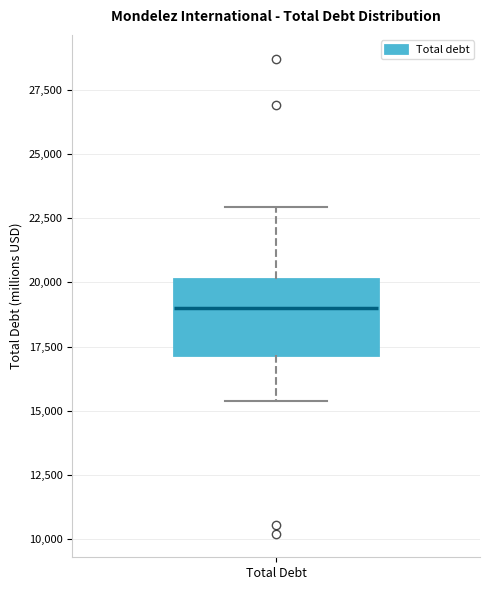

Where does the lower whisker of the box for Total Debt end on the y-axis? The values are not printed on the chart, so give them approximately, as read against the axis.

15500